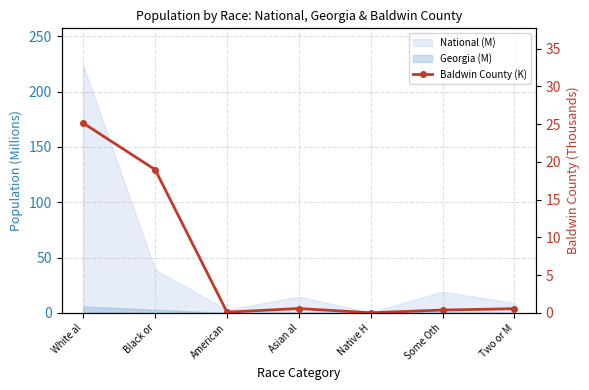

The chart shows a value of 19.0 at Black or. True or false?

True